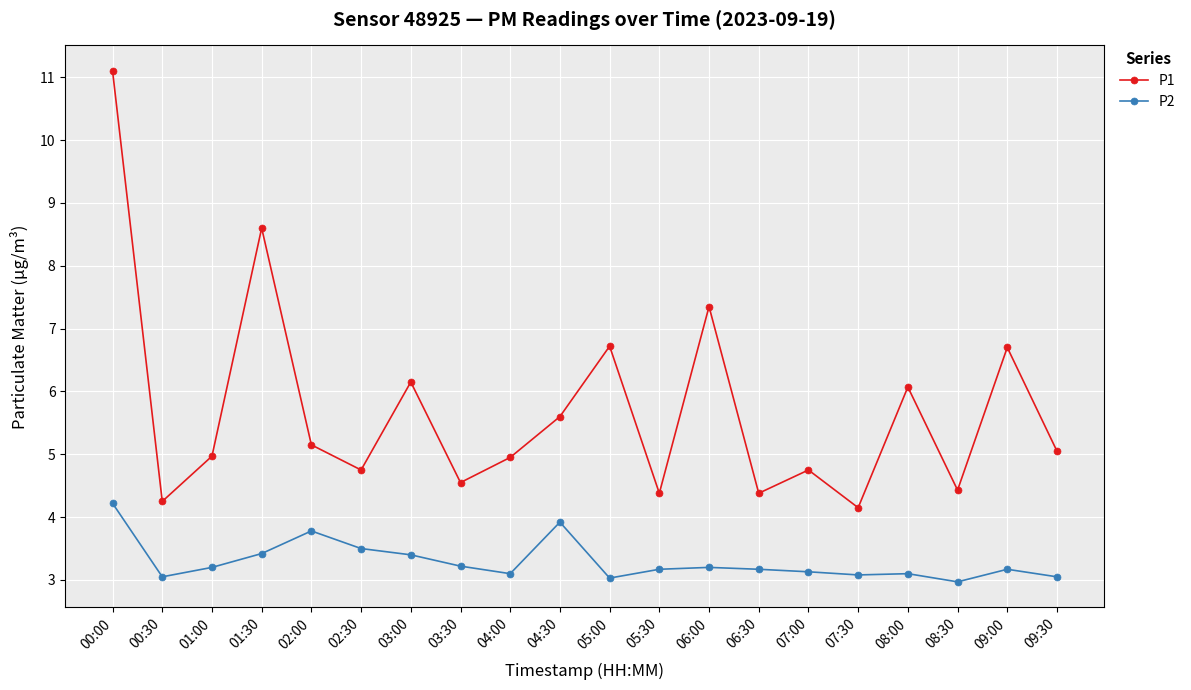

Does the chart have visible grid lines?

Yes